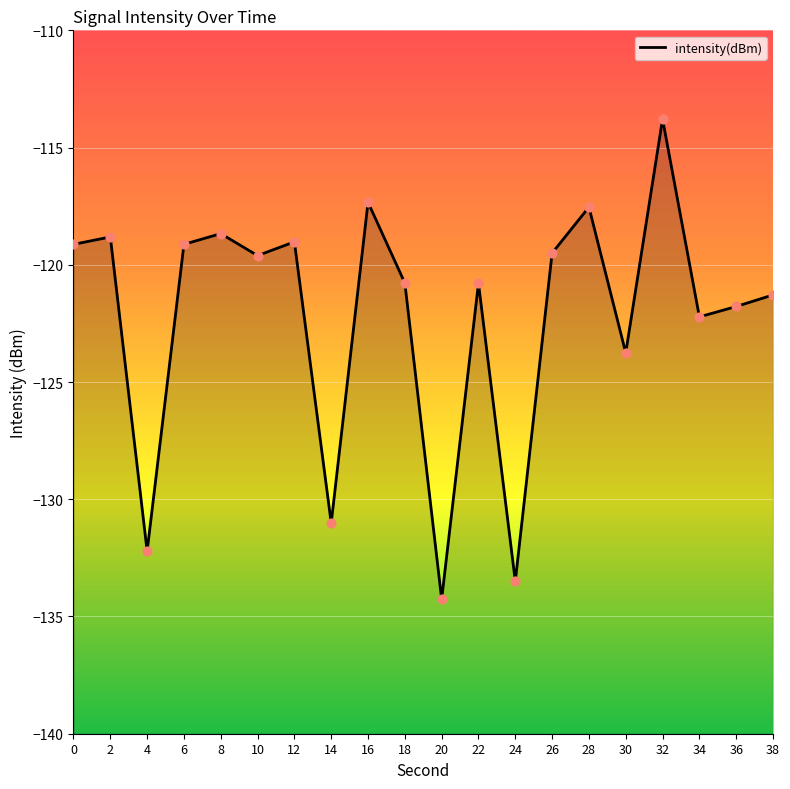

What is the change in value from 12 to 34?

-3.2